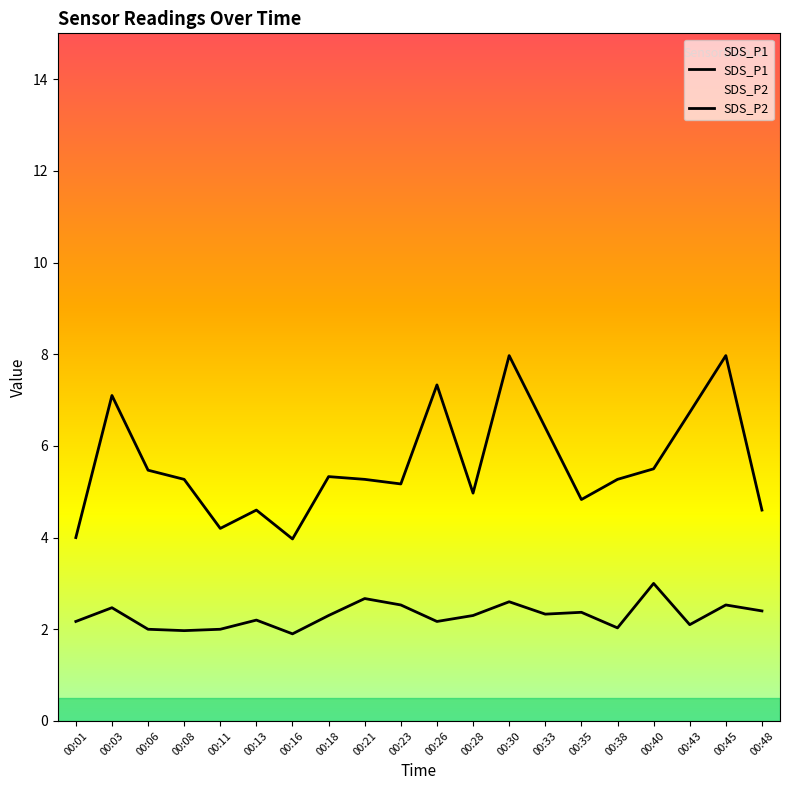

Reading left to right, transcribe all the data shown in this chart.

SDS_P1: 4.0	7.1	5.5	5.3	4.2	4.6	4.0	5.3	5.3	5.2	7.3	5.0	8.0	6.4	4.8	5.3	5.5	6.7	8.0	4.6
SDS_P2: 2.2	2.5	2.0	2.0	2.0	2.2	1.9	2.3	2.7	2.5	2.2	2.3	2.6	2.3	2.4	2.0	3.0	2.1	2.5	2.4